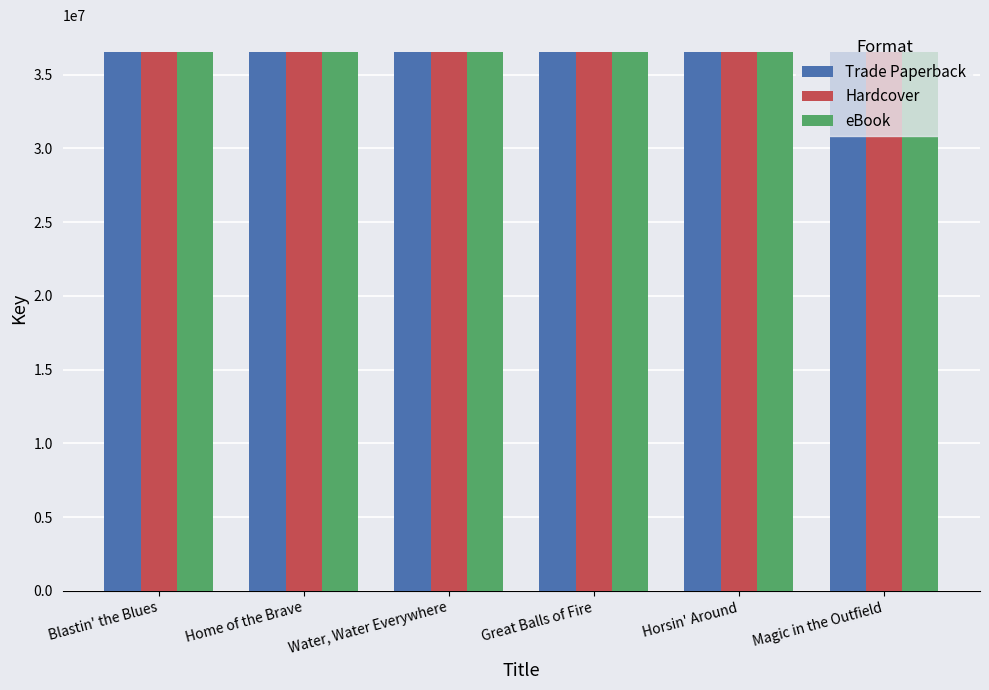

What is the label of the 2nd bar from the right?

Horsin' Around